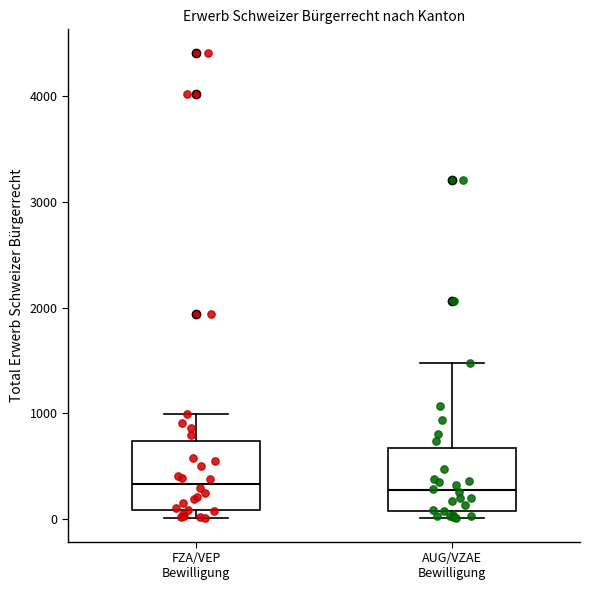

Reading left to right, transcribe this box plot: for each box, give where its median line is, the range the box spans, and where its two whiskers end, as read against the y-axis. The values are not printed on the chart, so give them approximately, as read against the axis.

FZA/VEP Bewilligung: median 300, box 100 to 700, whiskers 0 to 1000
AUG/VZAE Bewilligung: median 300, box 100 to 700, whiskers 0 to 1500